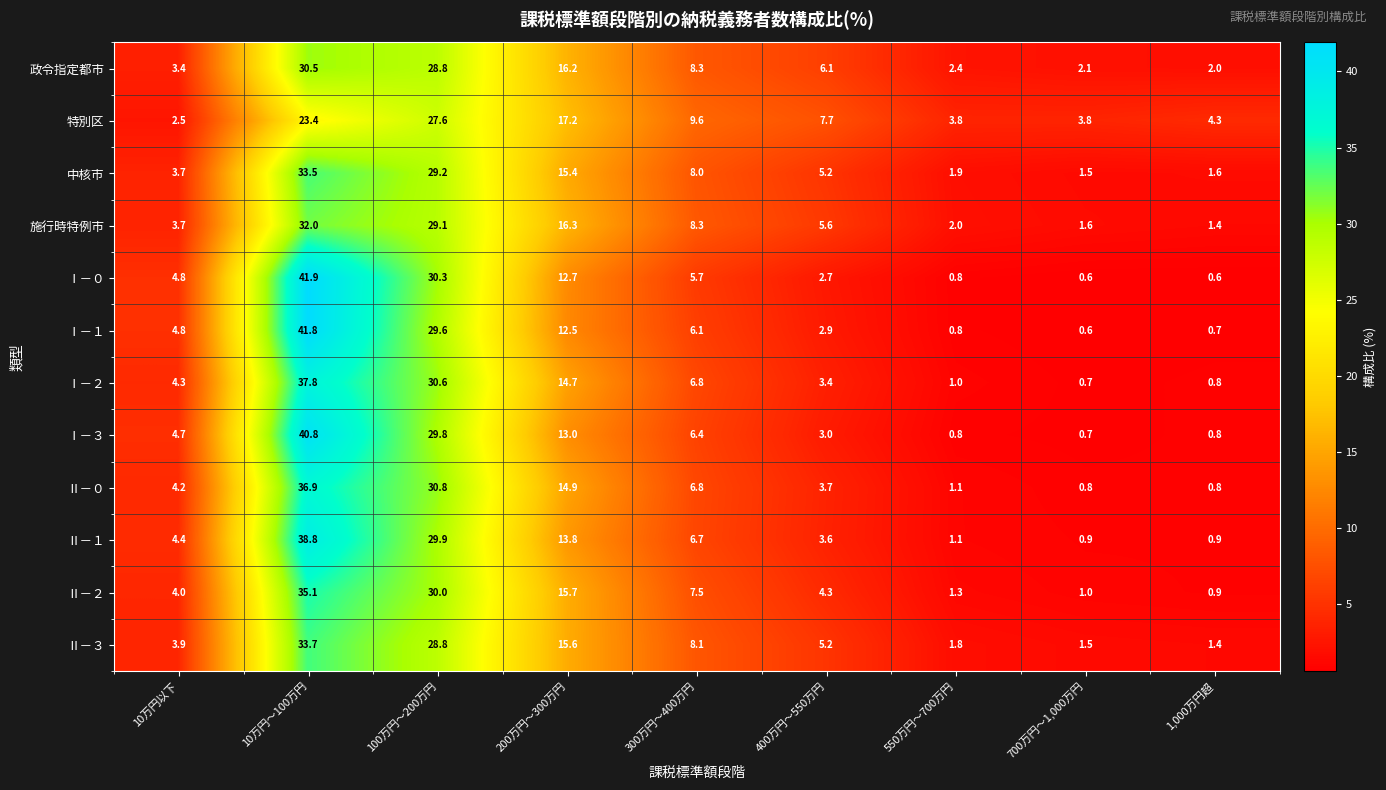

What is the sum of the 政令指定都市 values at 100万円～200万円 and 200万円～300万円?

45.0